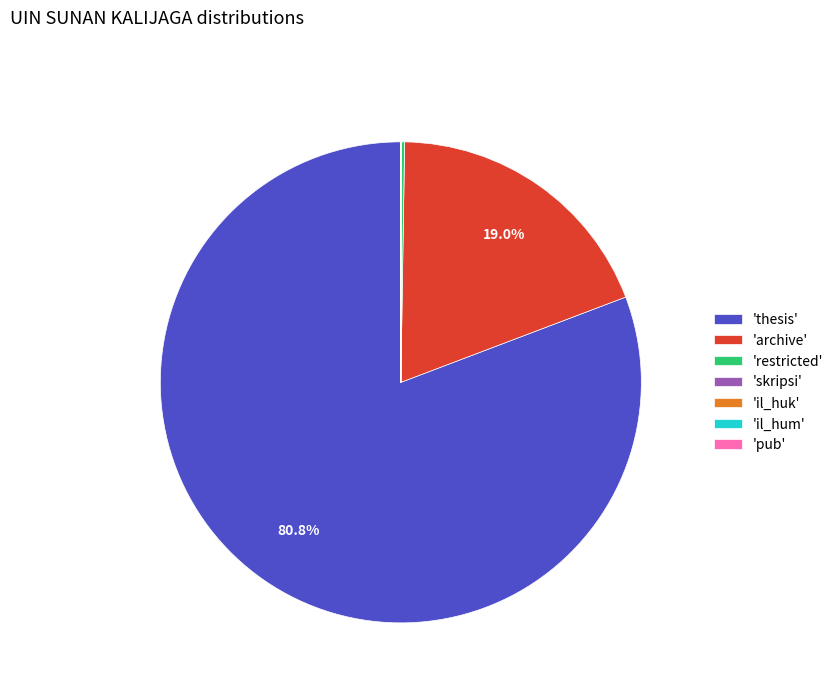

Is there any slice that represents more than half of the pie?

Yes